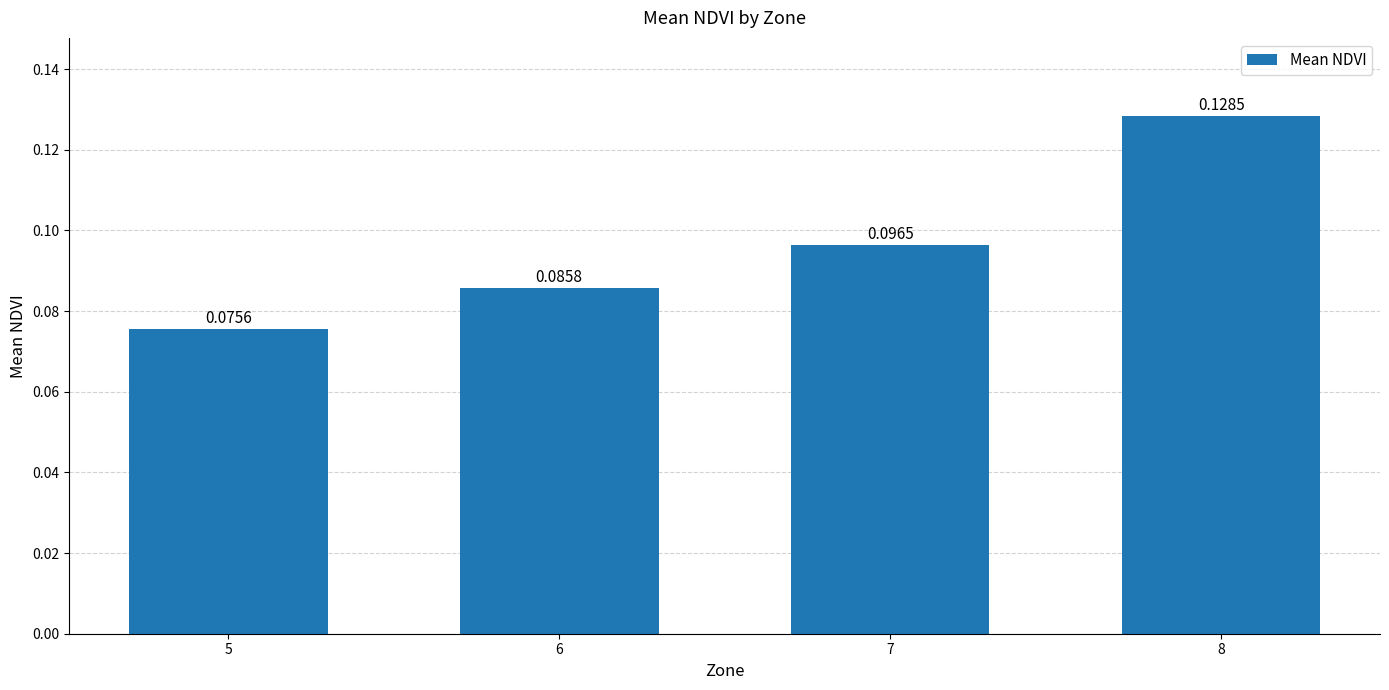

List the labels in order of value, largest first.

8, 7, 6, 5